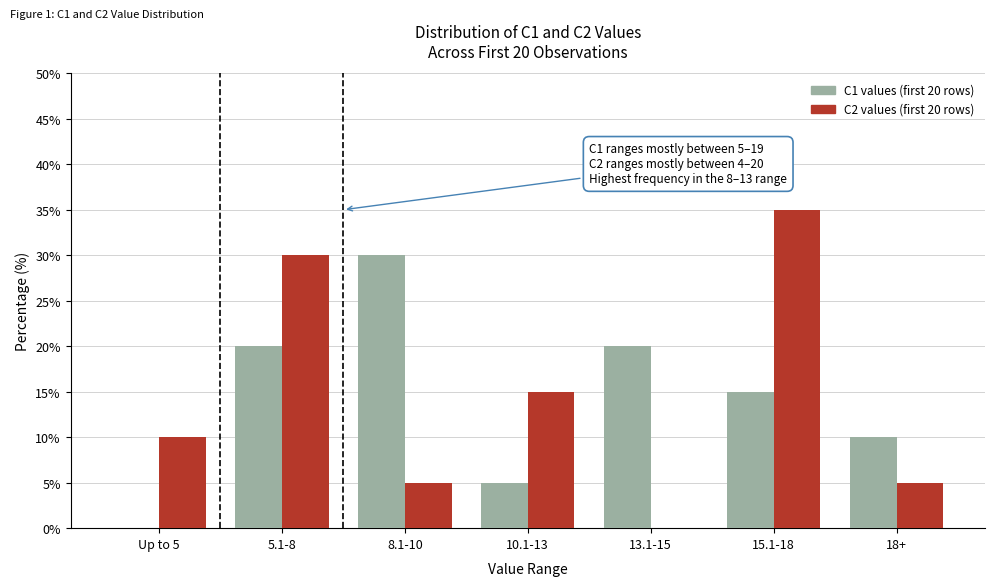

How many data points does each series have?

7